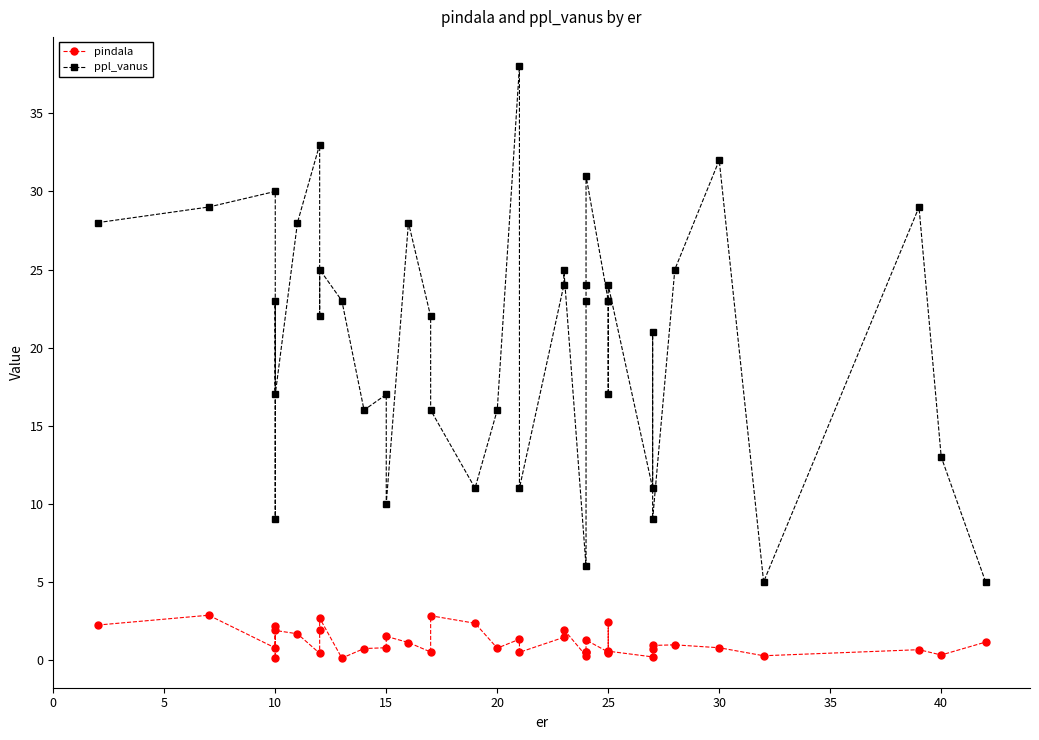

What is the smallest value displayed?

0.1